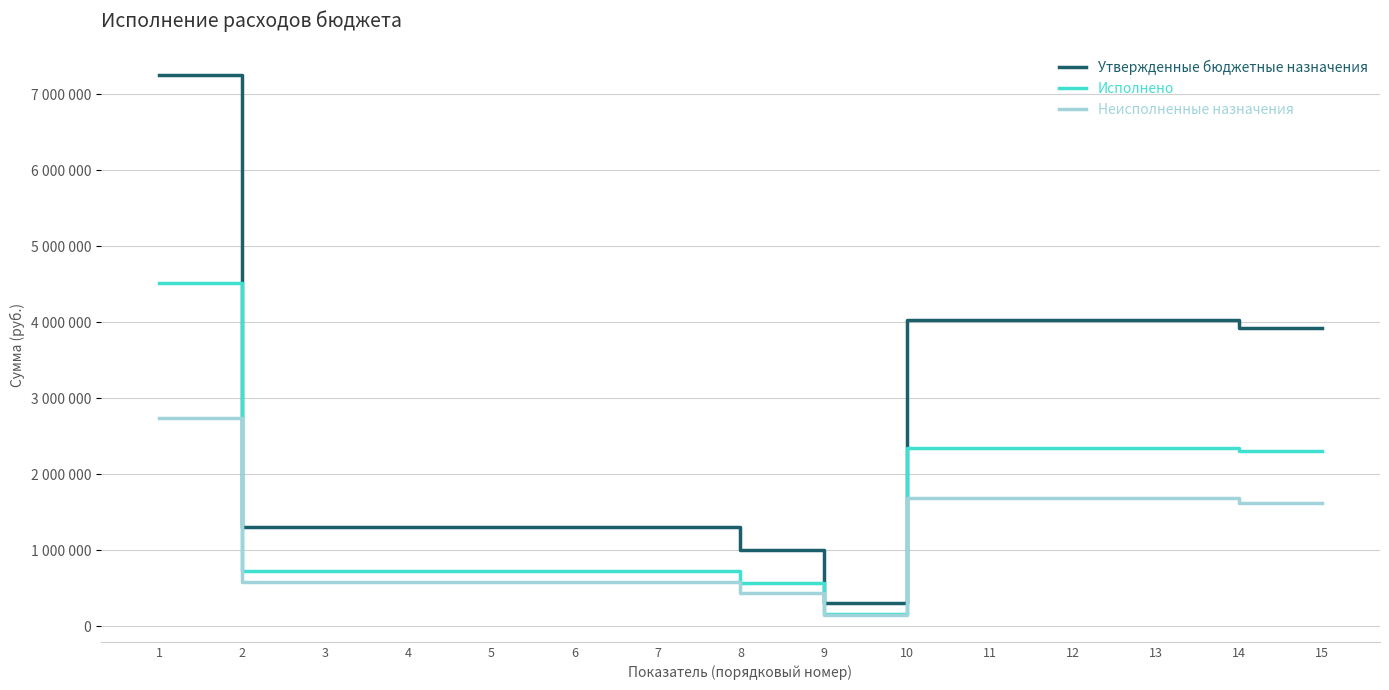

What value does the Утвержденные бюджетные назначения series have at 13?

4029000.0